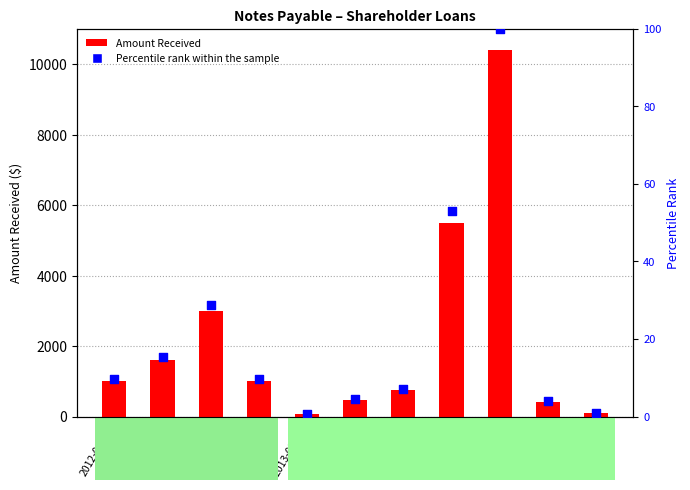

At which category is the sum across all series the highest?

2013-09-04